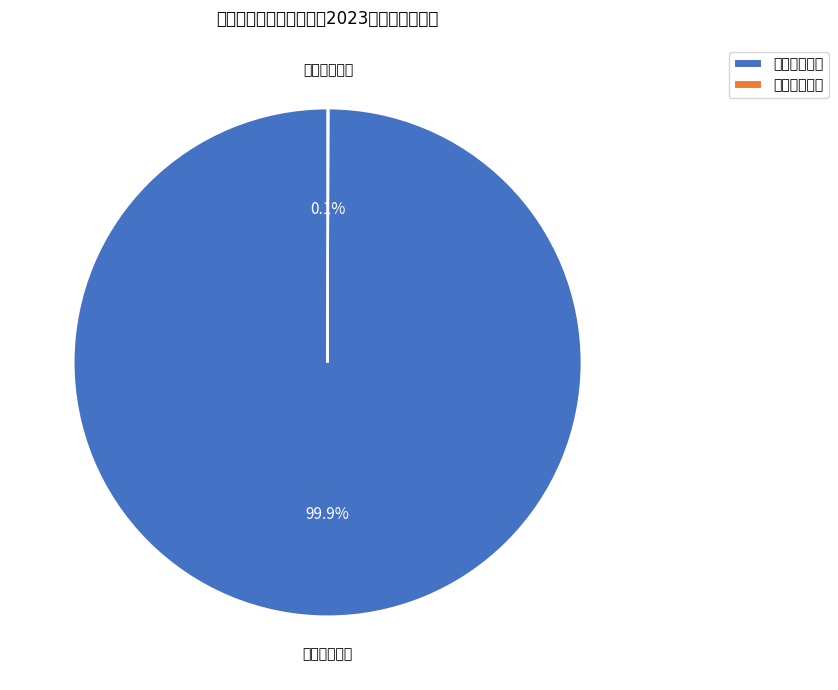

Is it true that 二、项目支出 is 0% of the pie?

True